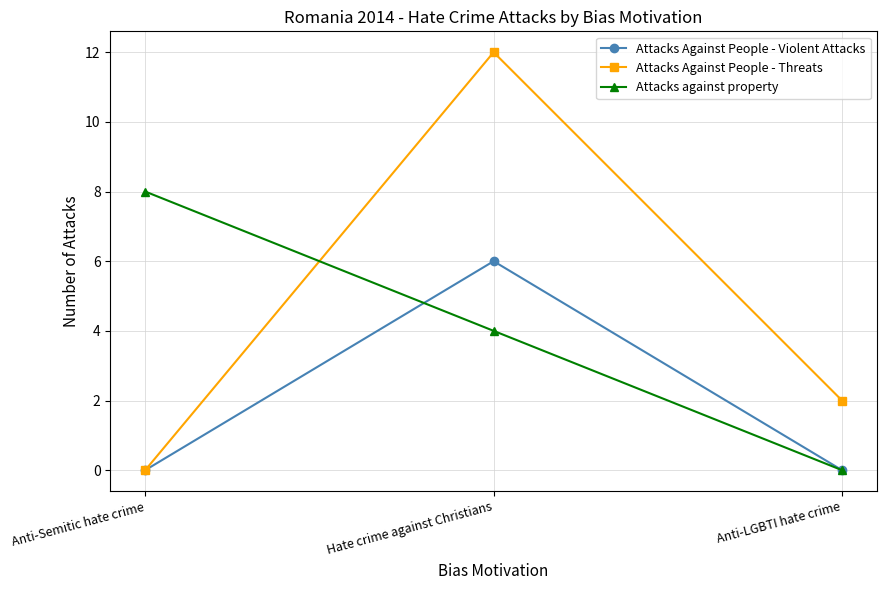

What are all the series names shown in the legend?

Attacks Against People - Violent Attacks, Attacks Against People - Threats, Attacks against property